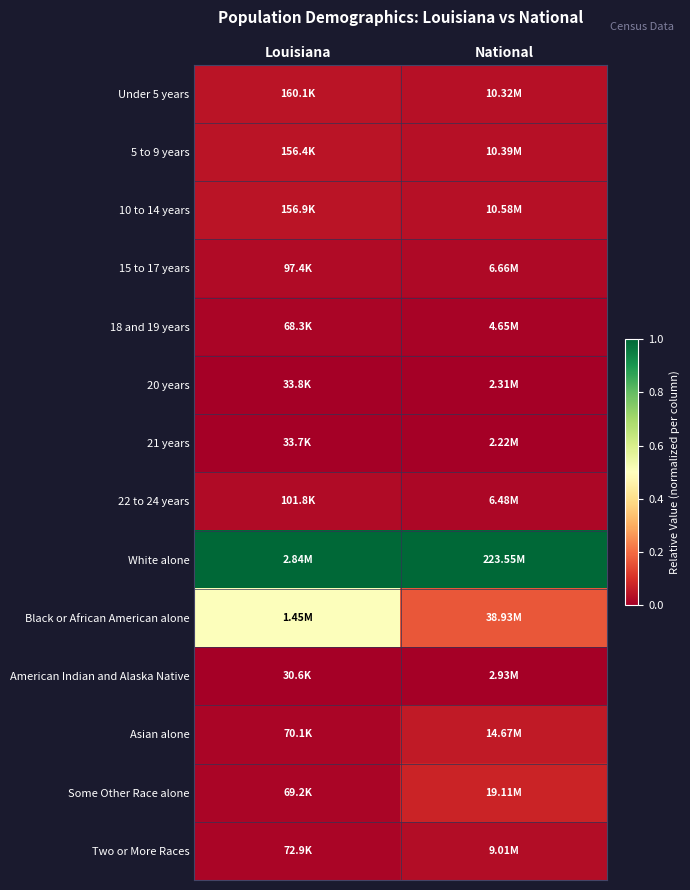

Which has a higher value, Louisiana or National?

Louisiana